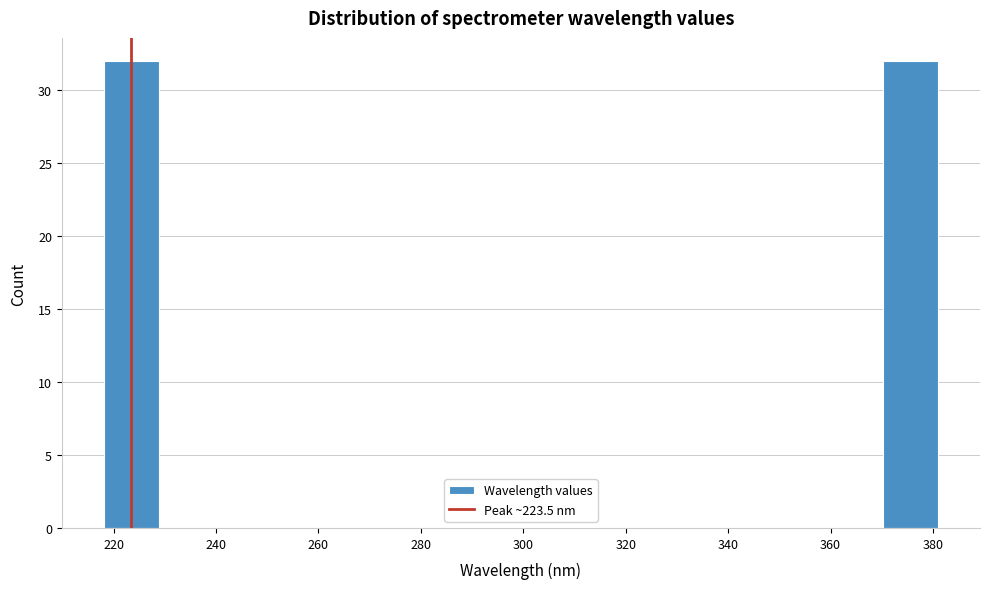

What is the height of the bar covering 370 to 382 on the x-axis? Neither the bar edges nor the heights are printed on the chart, so give them approximately, as read against the axes.

32